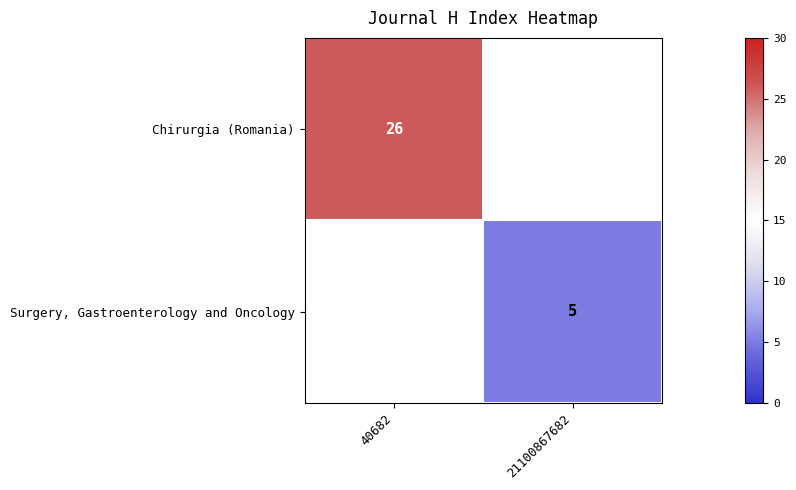

The Surgery, Gastroenterology and Oncology series shows 8 at 21100867682. True or false?

False